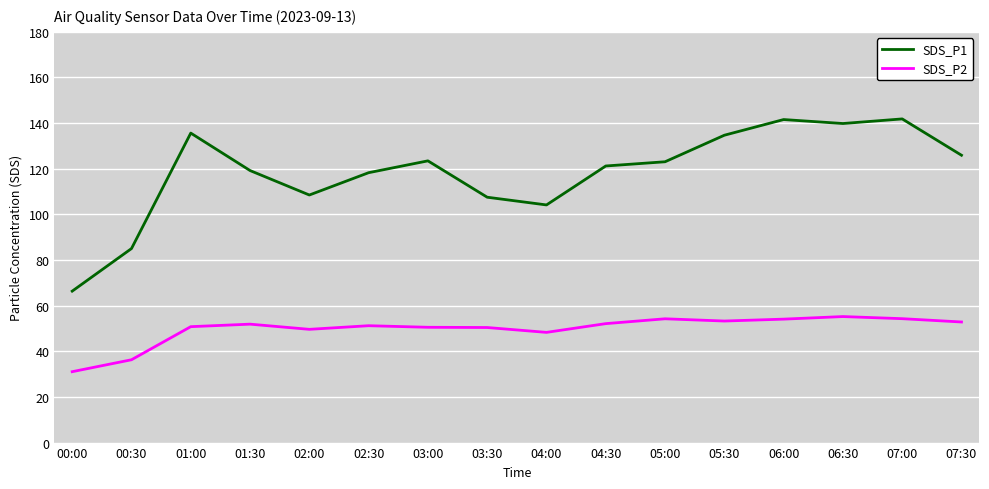

At which category does SDS_P2 reach its first local valley?

02:00